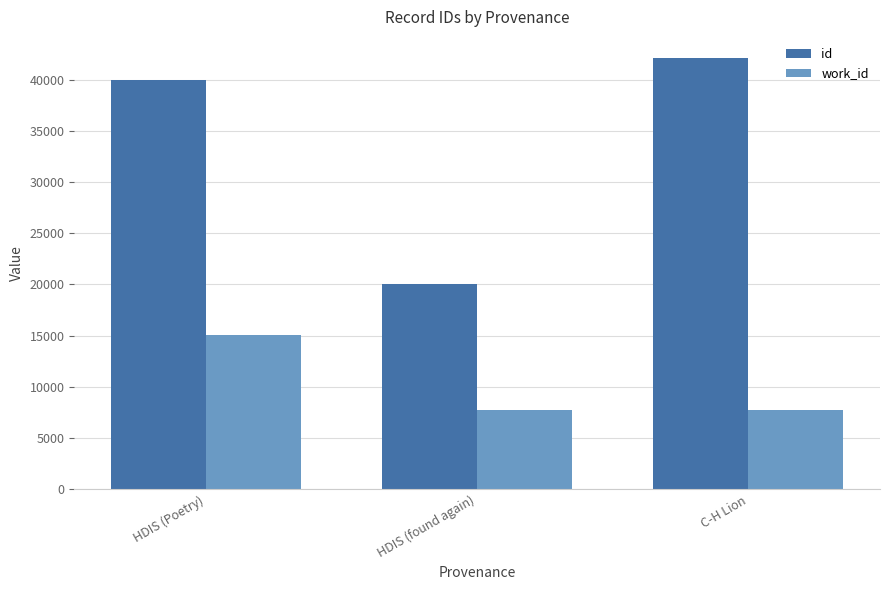

What position from the left is HDIS (found again)?

2